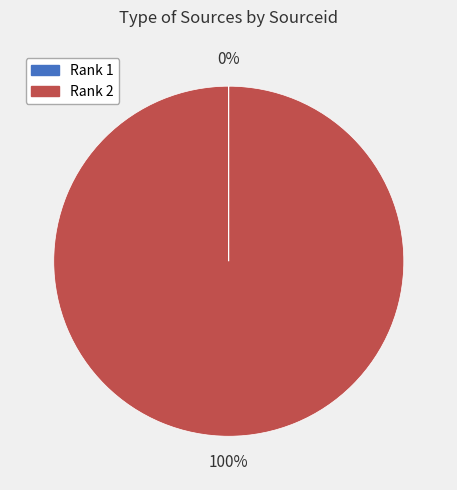

To the nearest percent, what is the average slice percentage?

50%